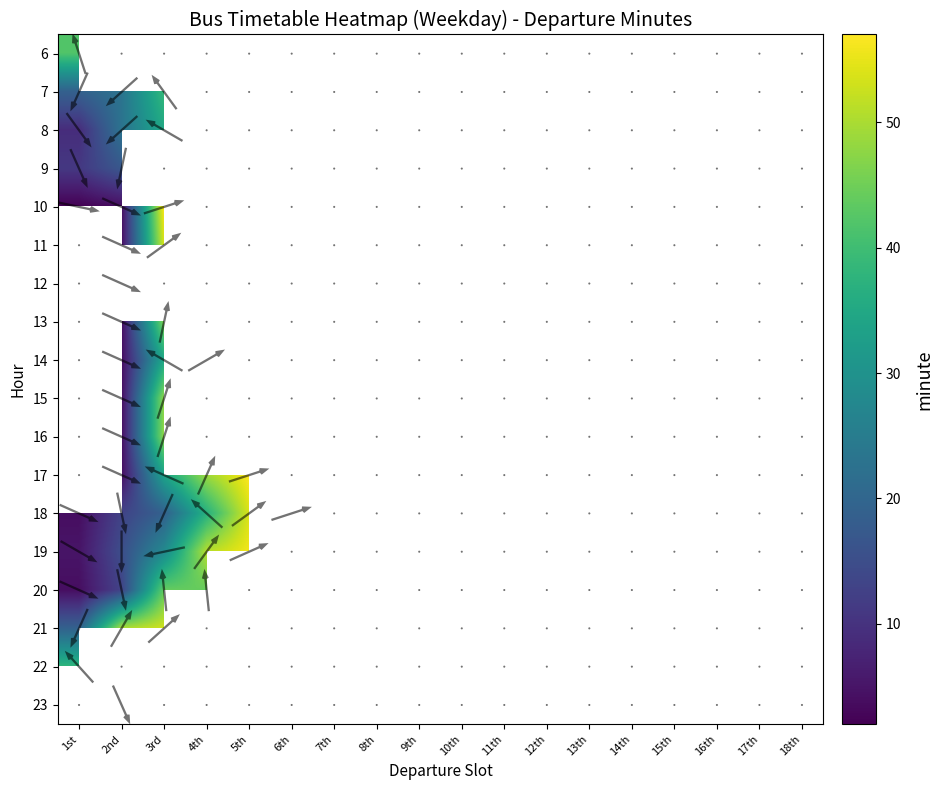

At which label is 20 closest to 24?

2nd